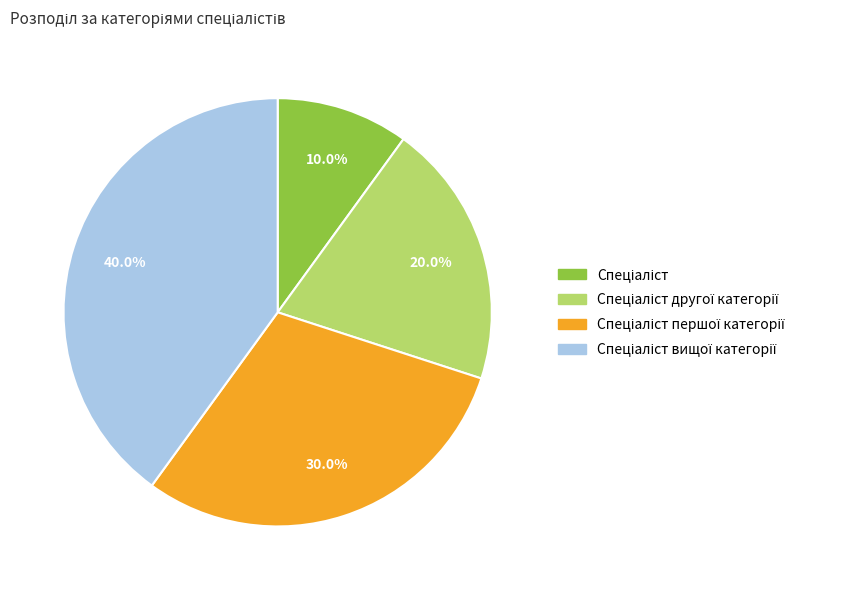

Does any single category account for the majority?

No